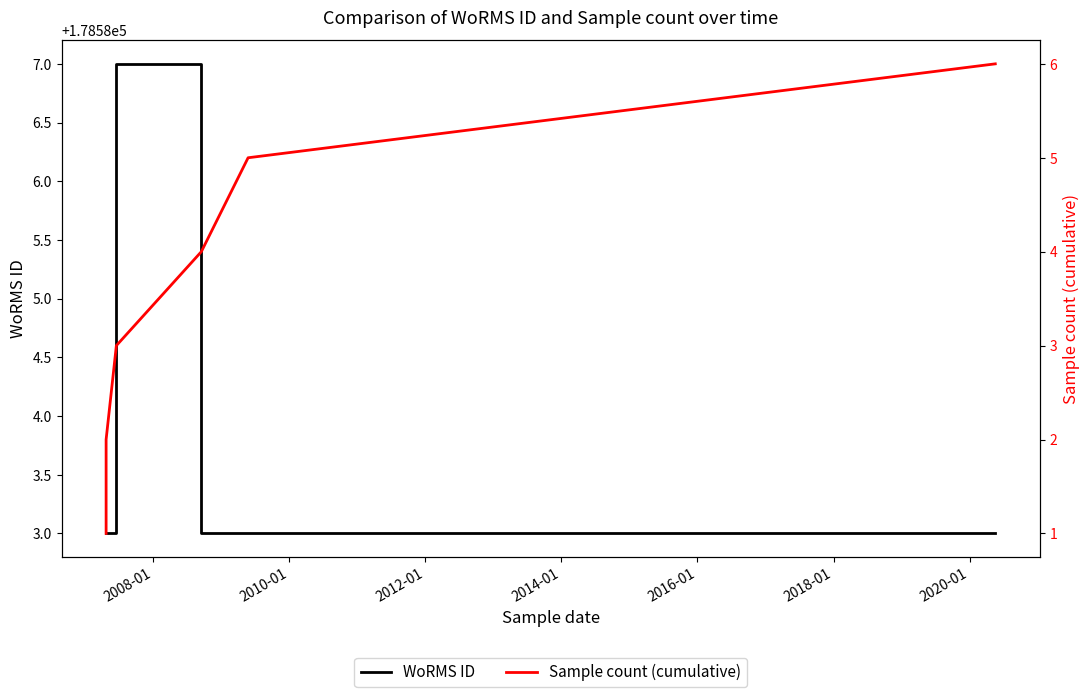

What is the lowest value of the WoRMS ID series?

178583